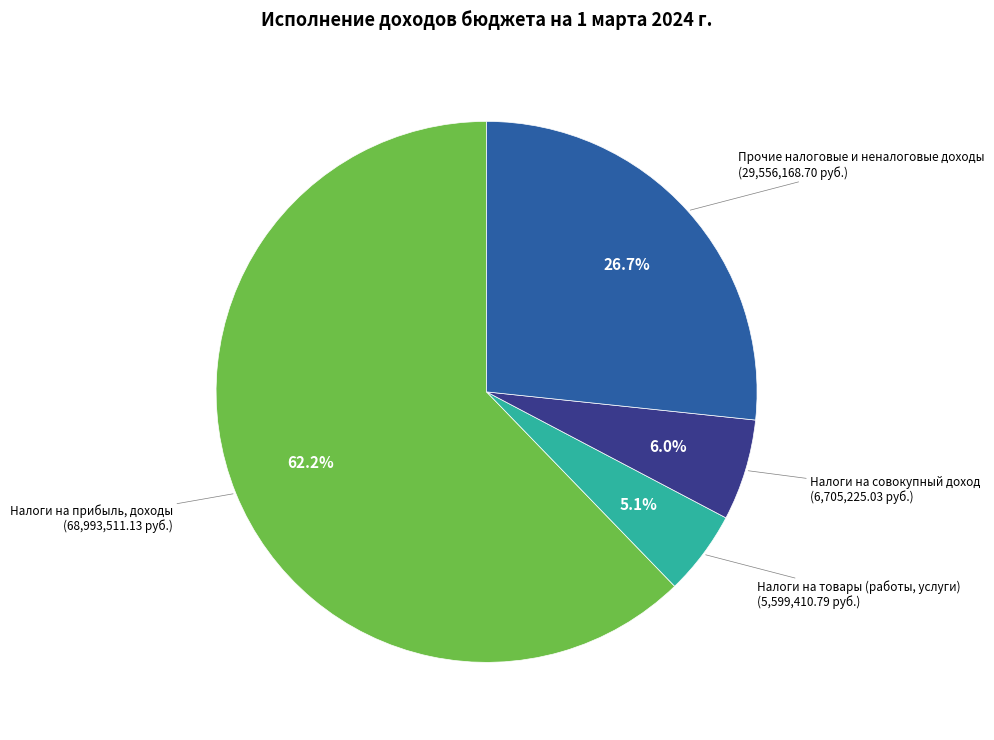

Combined, what portion of the pie is Налоги на совокупный доход and Прочие налоговые и неналоговые доходы?

32.7%